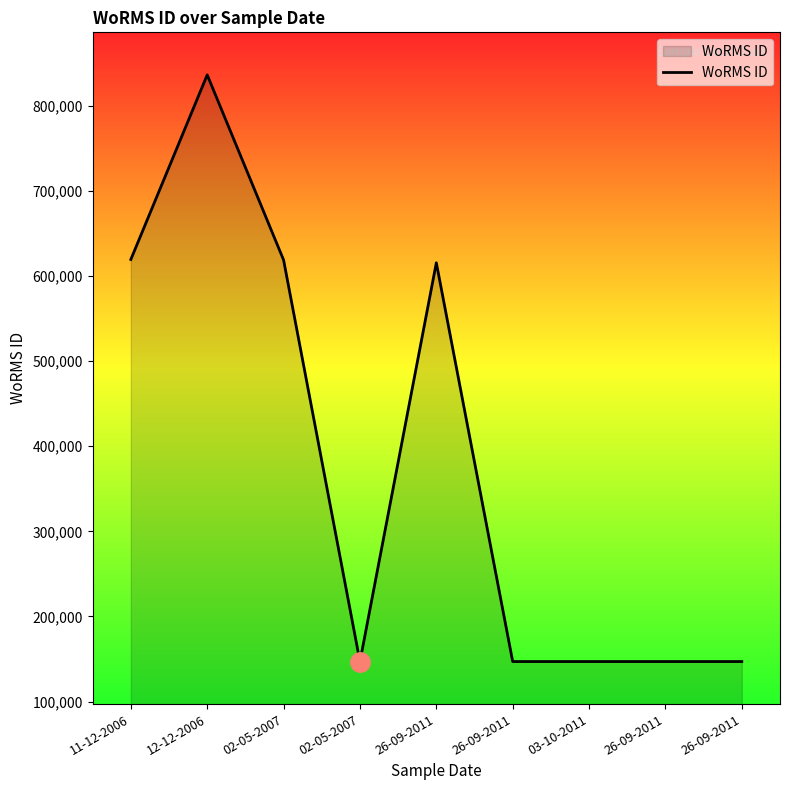

What is the ratio of the value at 02-05-2007 to the value at 02-05-2007?

0.2